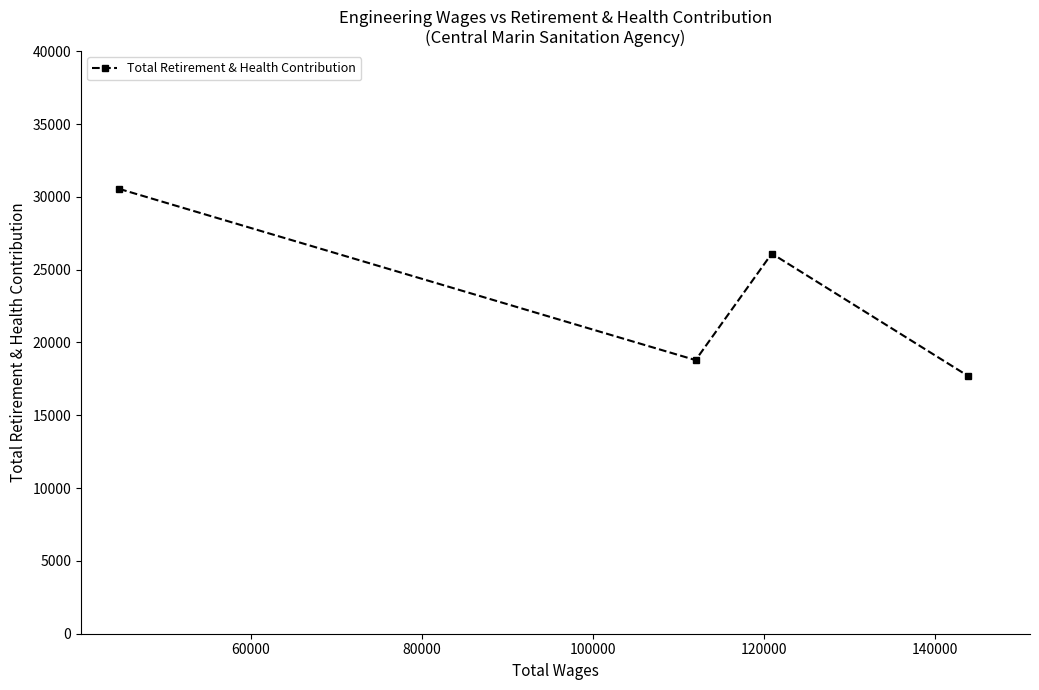

What is the greatest value displayed?

30546